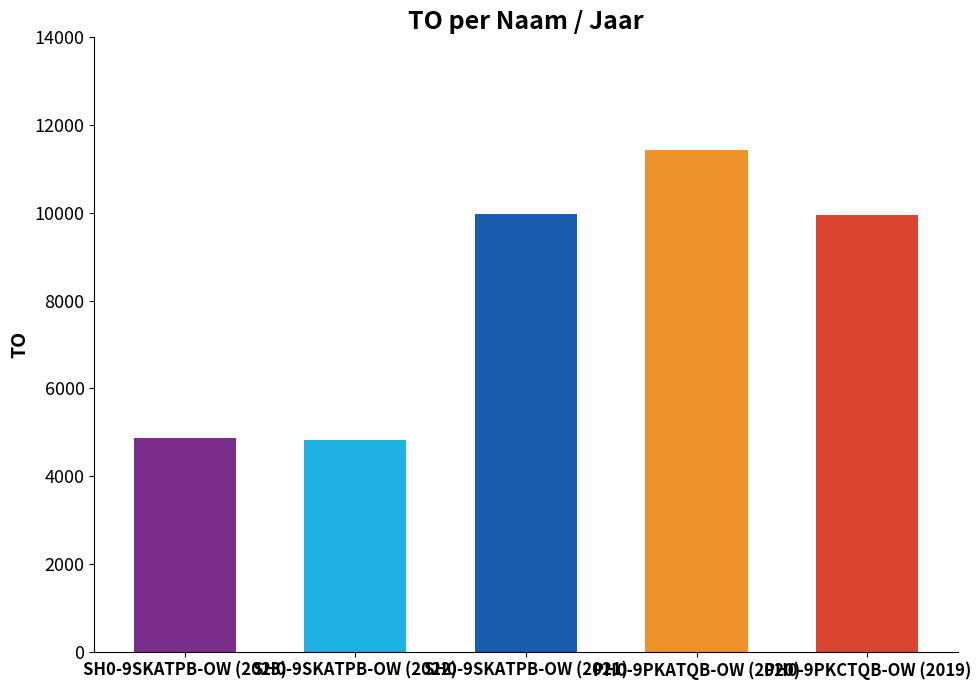

What value does the data have at PH0-9PKCTQB-OW (2019), to the nearest 10?

9950